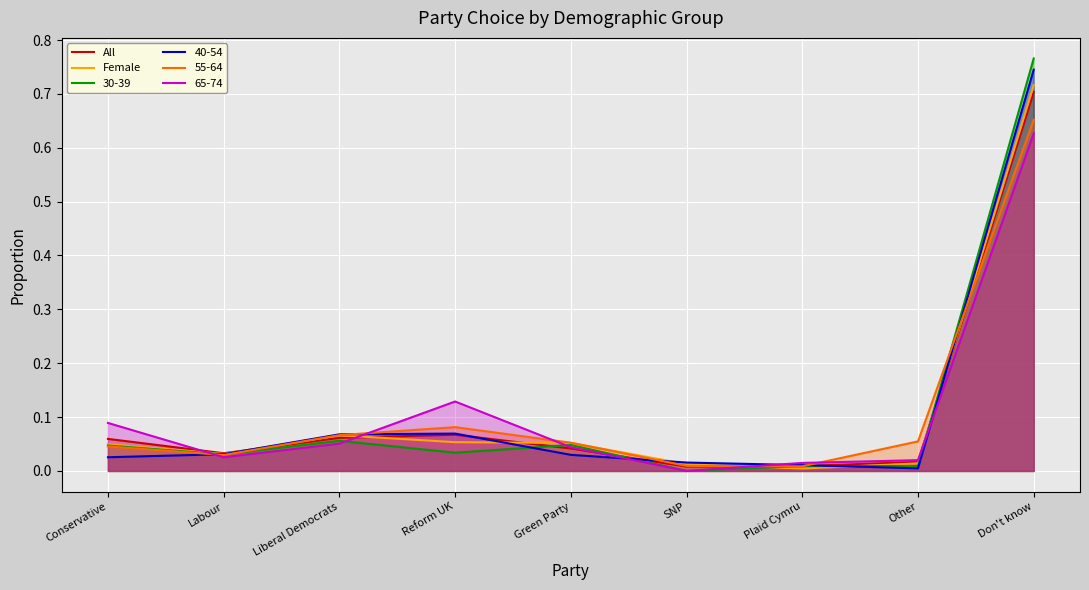

Reading left to right, what are all the values shown in this chart?

All: Conservative=0.1	Labour=0.0	Liberal Democrats=0.1	Reform UK=0.1	Green Party=0.0	SNP=0.0	Plaid Cymru=0.0	Other=0.0	Don't know=0.7
Female: Conservative=0.0	Labour=0.0	Liberal Democrats=0.1	Reform UK=0.1	Green Party=0.1	SNP=0.0	Plaid Cymru=0.0	Other=0.0	Don't know=0.7